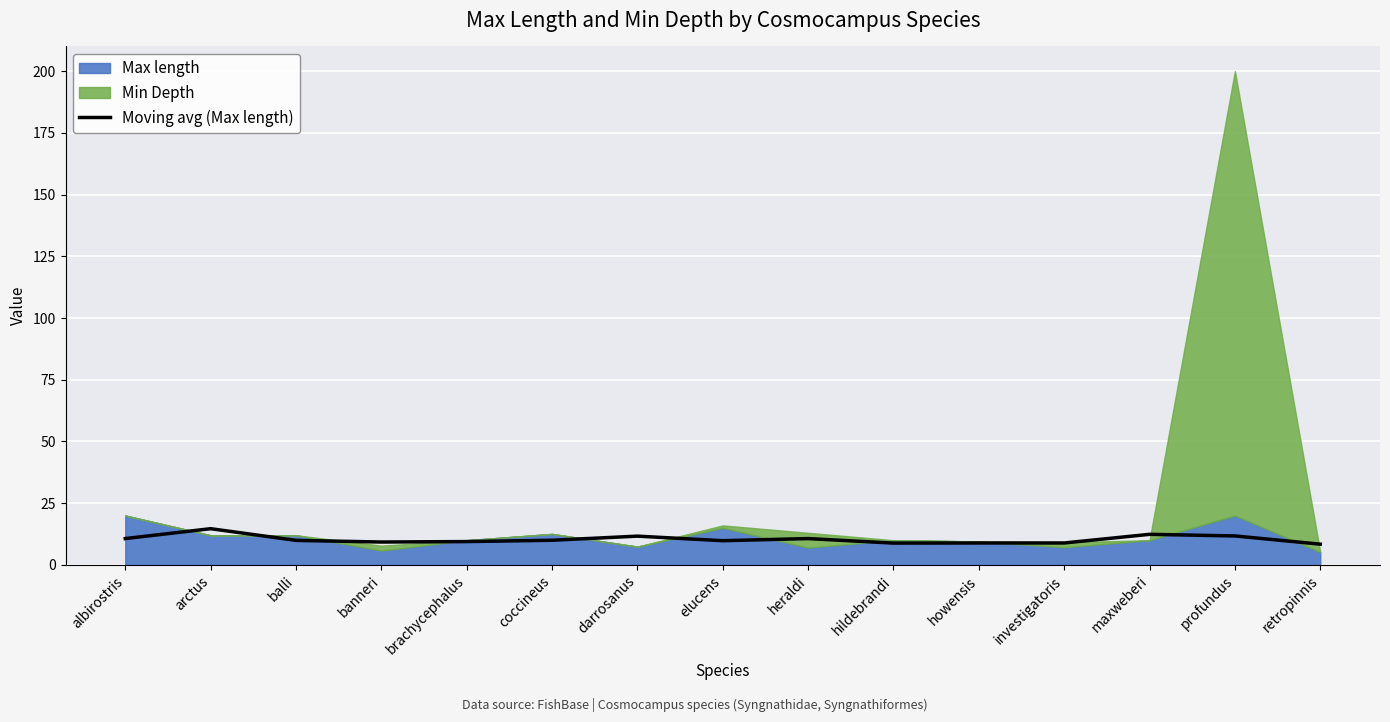

The chart shows a value of 12.1 at banneri. True or false?

False